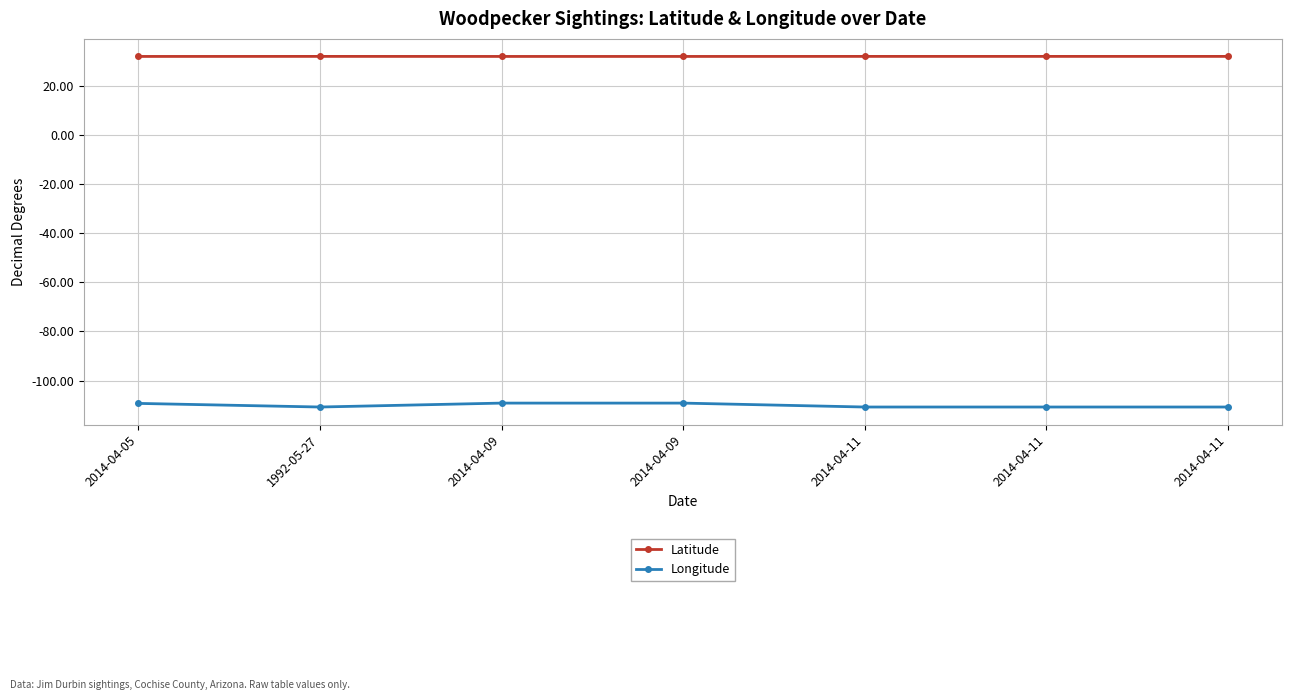

True or false: Longitude has more than 1 points higher than both neighbors.

False